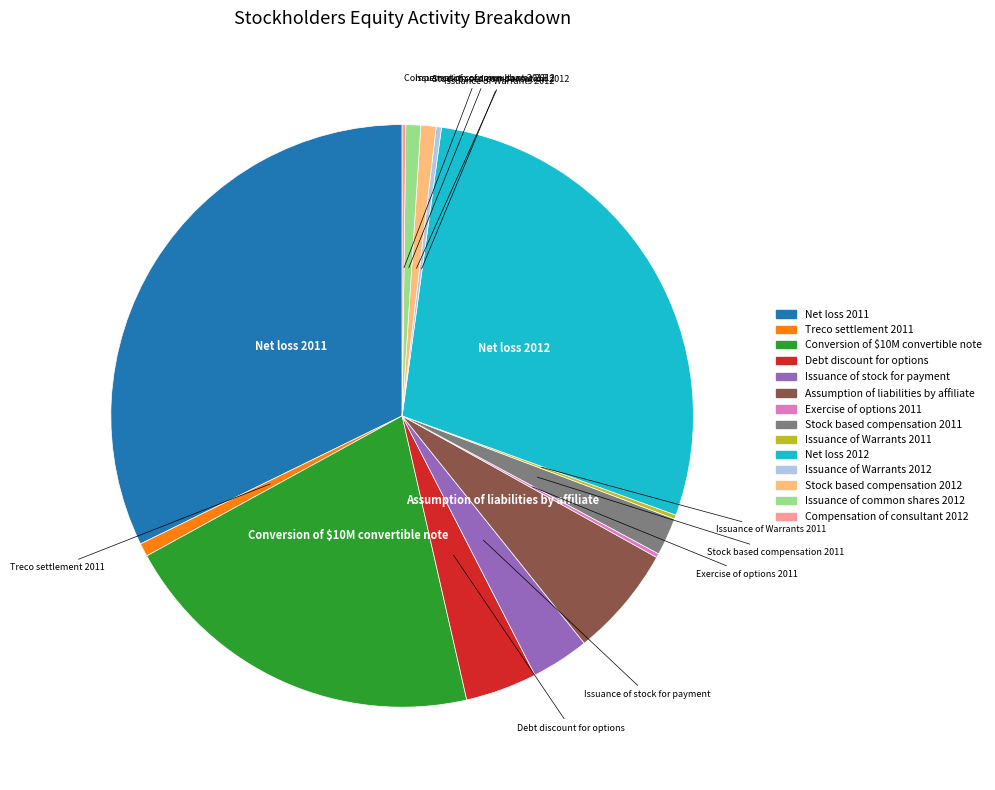

Is it true that Treco settlement 2011 is 16% of the pie?

False